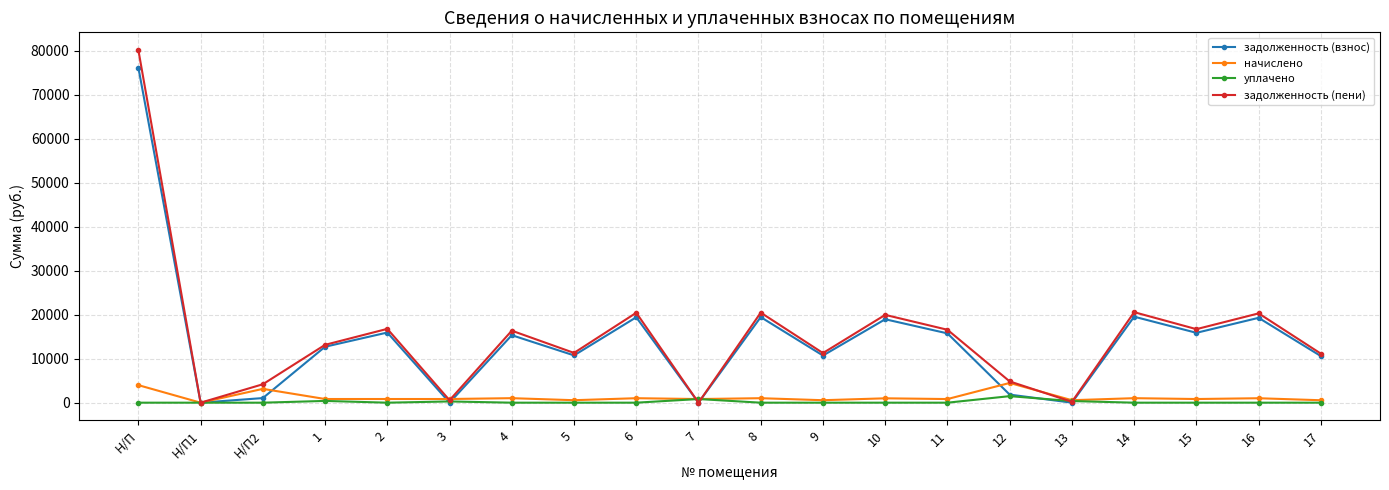

True or false: начислено has more than 2 interior local peaks.

True